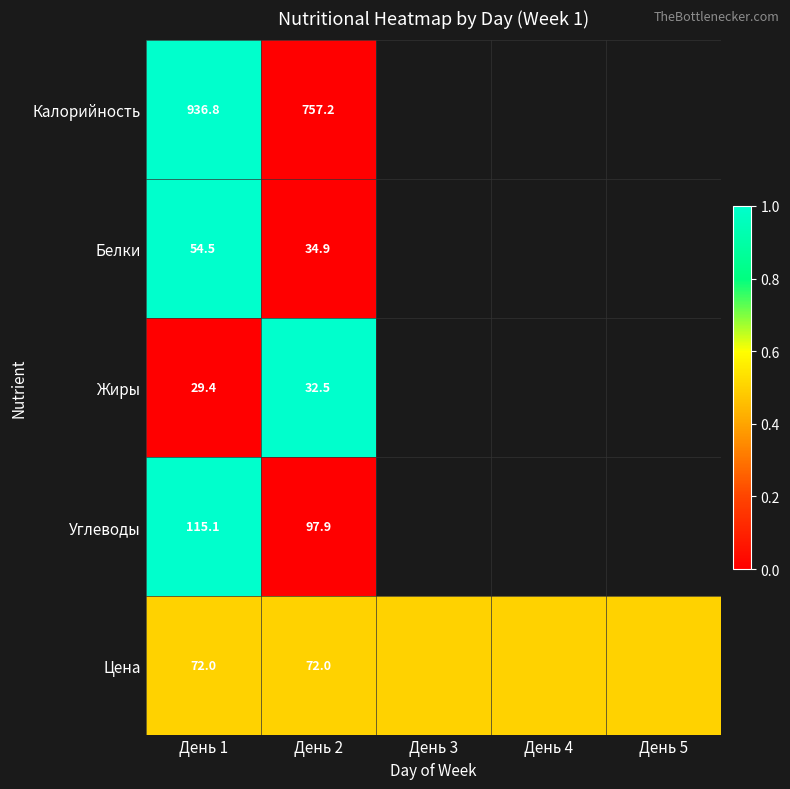

What is the total value across all series at День 2?

994.5